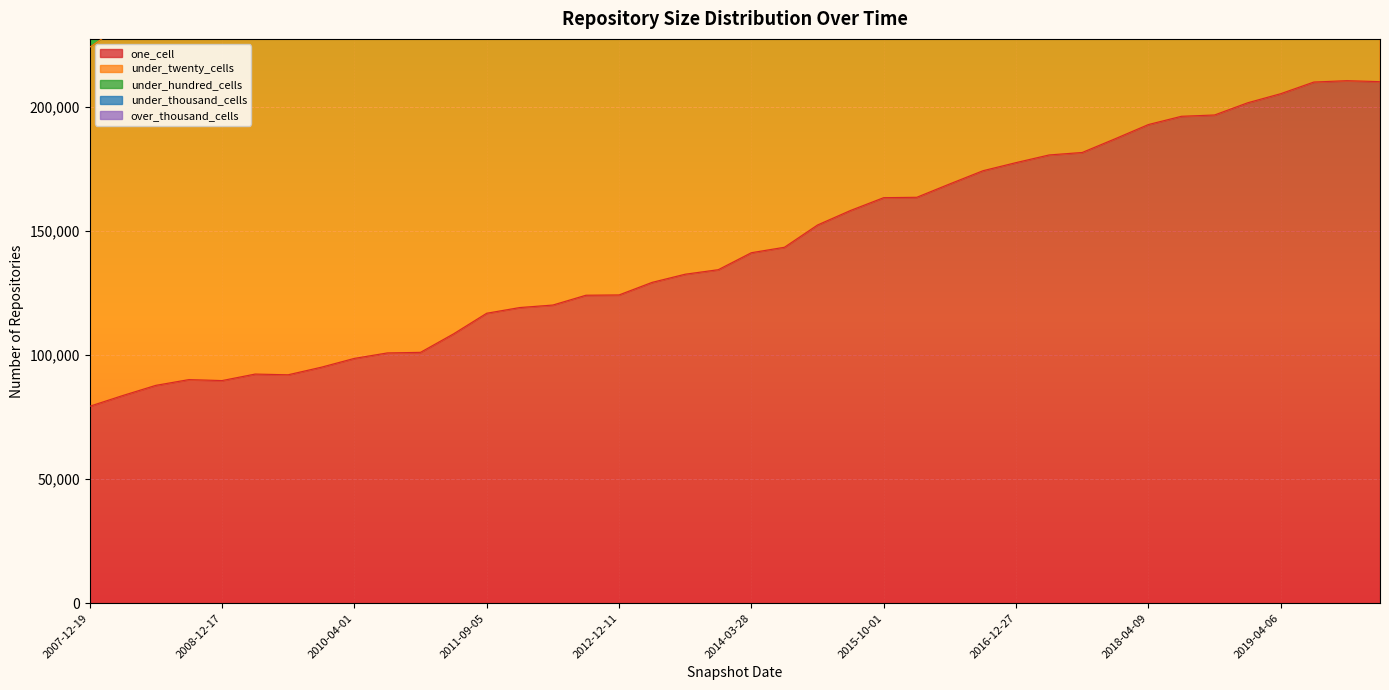

Reading left to right, transcribe all the data shown in this chart.

one_cell: 2007-12-19=79303	2008-04-01=83633	2008-06-27=87732	2008-10-10=90053	2008-12-17=89657	2009-04-06=92274	2009-09-25=91998	2009-12-16=95035	2010-04-01=98590	2010-07-26=100800	2010-11-17=101030	2011-02-21=108485	2011-09-05=116778	2012-03-26=119073	2012-07-13=120082	2012-10-31=124030	2012-12-11=124150	2013-02-20=129214	2013-07-09=132500	2013-09-10=134320	2014-03-28=141164	2014-09-08=143358	2015-01-19=152331	2015-07-03=158196	2015-10-01=163342	2016-01-04=163486	2016-04-05=168898	2016-10-07=174186	2016-12-27=177457	2017-04-12=180545	2017-07-24=181540	2017-12-22=187093	2018-04-09=192795	2018-07-11=196118	2018-09-28=196640	2019-01-01=201559	2019-04-06=205224	2019-07-01=209911	2019-10-09=210460	2020-01-01=210066
under_twenty_cells: 2007-12-19=248093	2008-04-01=258264	2008-06-27=279465	2008-10-10=285817	2008-12-17=284500	2009-04-06=295303	2009-09-25=295742	2009-12-16=304372	2010-04-01=317047	2010-07-26=324527	2010-11-17=314616	2011-02-21=349804	2011-09-05=373538	2012-03-26=391072	2012-07-13=399448	2012-10-31=410876	2012-12-11=412925	2013-02-20=429325	2013-07-09=439538	2013-09-10=445582	2014-03-28=461111	2014-09-08=473002	2015-01-19=501511	2015-07-03=525766	2015-10-01=536308	2016-01-04=533538	2016-04-05=555404	2016-10-07=568537	2016-12-27=581455	2017-04-12=592159	2017-07-24=596933	2017-12-22=613190	2018-04-09=628995	2018-07-11=646429	2018-09-28=651119	2019-01-01=664784	2019-04-06=678008	2019-07-01=696805	2019-10-09=707078	2020-01-01=712057
under_hundred_cells: 2007-12-19=252060	2008-04-01=262391	2008-06-27=283954	2008-10-10=290200	2008-12-17=288982	2009-04-06=300137	2009-09-25=300934	2009-12-16=309670	2010-04-01=322646	2010-07-26=330535	2010-11-17=321074	2011-02-21=357301	2011-09-05=382149	2012-03-26=401760	2012-07-13=410818	2012-10-31=422955	2012-12-11=425023	2013-02-20=441802	2013-07-09=452388	2013-09-10=458719	2014-03-28=474489	2014-09-08=487980	2015-01-19=517412	2015-07-03=542917	2015-10-01=553741	2016-01-04=551289	2016-04-05=573947	2016-10-07=586578	2016-12-27=600330	2017-04-12=611633	2017-07-24=617529	2017-12-22=635592	2018-04-09=651820	2018-07-11=670915	2018-09-28=676288	2019-01-01=691062	2019-04-06=705531	2019-07-01=725203	2019-10-09=736373	2020-01-01=742151
under_thousand_cells: 2007-12-19=251976	2008-04-01=262300	2008-06-27=283858	2008-10-10=290097	2008-12-17=288858	2009-04-06=300009	2009-09-25=300811	2009-12-16=309539	2010-04-01=322510	2010-07-26=330396	2010-11-17=320892	2011-02-21=357110	2011-09-05=381939	2012-03-26=401534	2012-07-13=410553	2012-10-31=422690	2012-12-11=424753	2013-02-20=441530	2013-07-09=452115	2013-09-10=458411	2014-03-28=474178	2014-09-08=487609	2015-01-19=517032	2015-07-03=542522	2015-10-01=553341	2016-01-04=550846	2016-04-05=573495	2016-10-07=586145	2016-12-27=599857	2017-04-12=611155	2017-07-24=617030	2017-12-22=635004	2018-04-09=651218	2018-07-11=670288	2018-09-28=675636	2019-01-01=690356	2019-04-06=704743	2019-07-01=724375	2019-10-09=735490	2020-01-01=741250